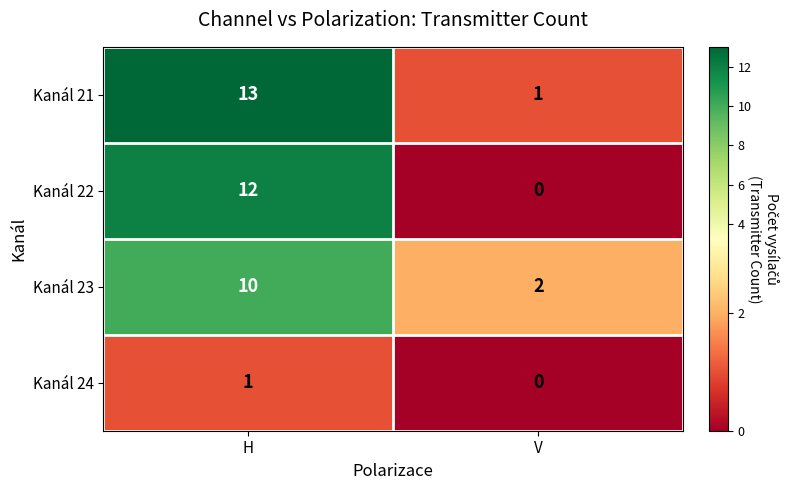

Rank the categories by Kanál 23 value from lowest to highest.

V, H